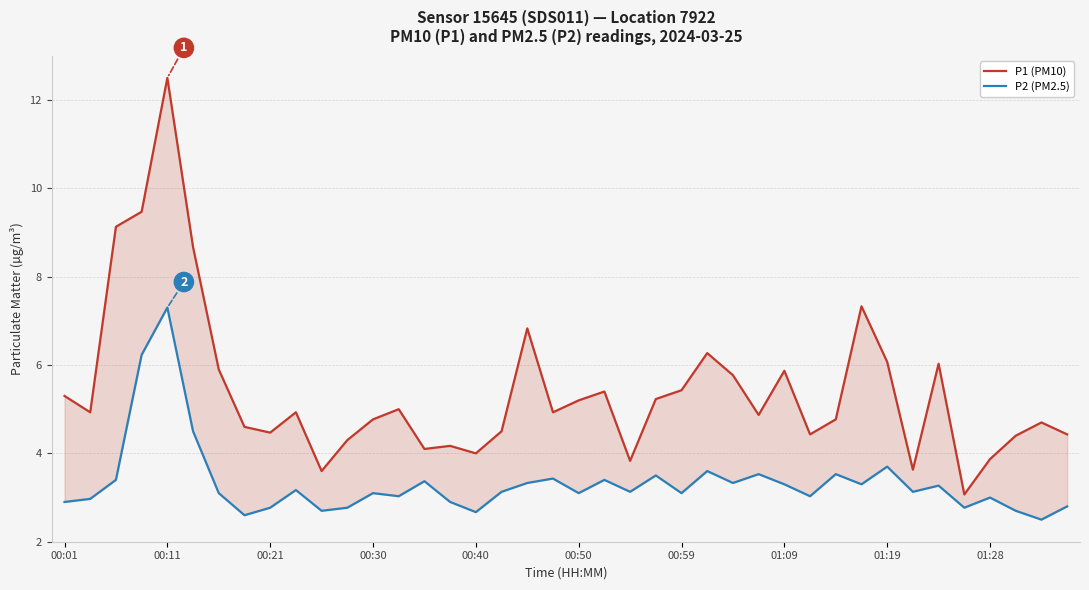

What is the difference between the highest and lowest values at 00:40?

1.3